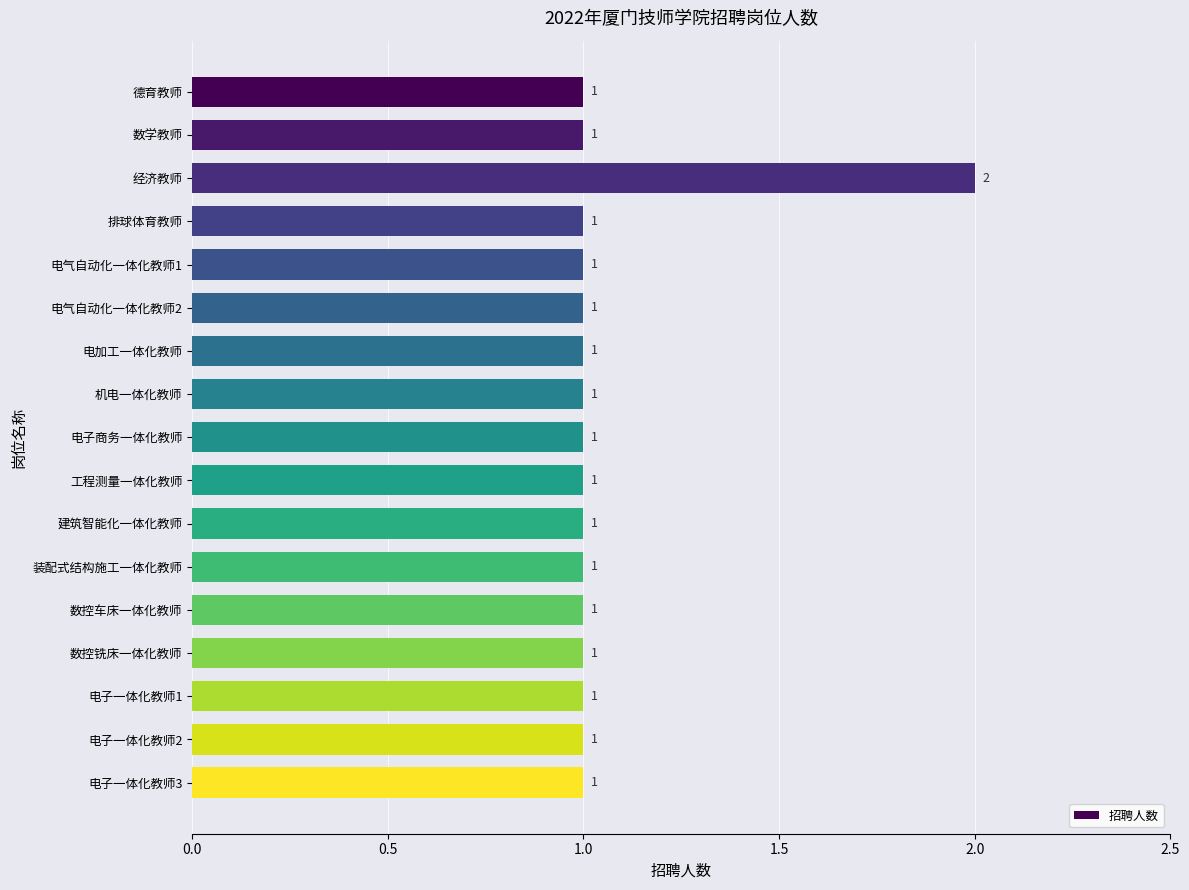

Reading bottom to top, extract all data points from this chart.

电子一体化教师3=1	电子一体化教师2=1	电子一体化教师1=1	数控铣床一体化教师=1	数控车床一体化教师=1	装配式结构施工一体化教师=1	建筑智能化一体化教师=1	工程测量一体化教师=1	电子商务一体化教师=1	机电一体化教师=1	电加工一体化教师=1	电气自动化一体化教师2=1	电气自动化一体化教师1=1	排球体育教师=1	经济教师=2	数学教师=1	德育教师=1